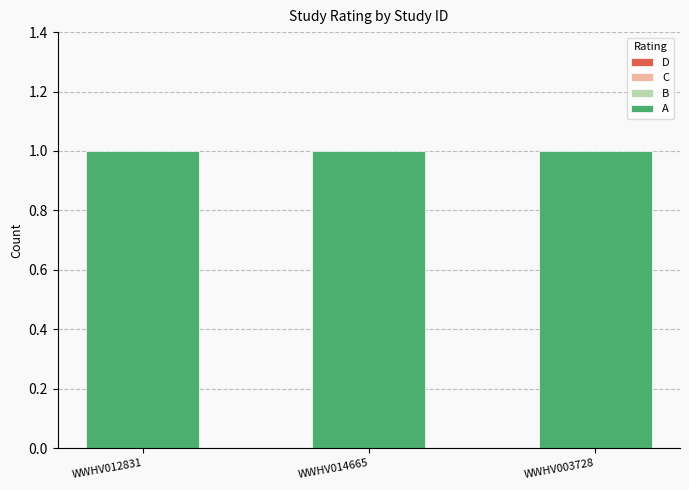

Are the bars grouped side by side (vs. stacked)?

Yes